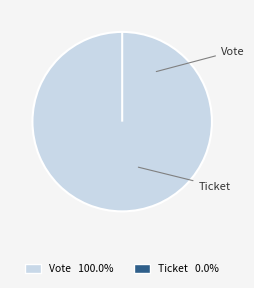

To the nearest percent, what is the difference between the Ticket and Vote slice percentages?

100%